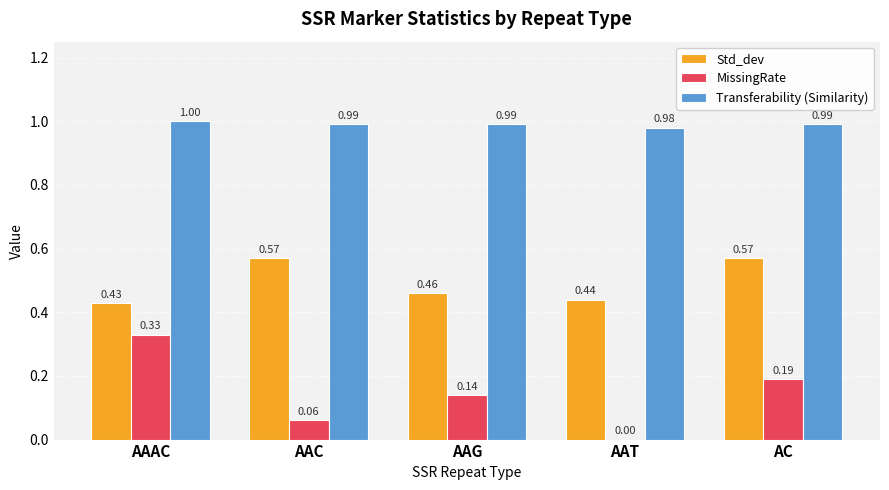

What is the sum of all Std_dev values?

2.5